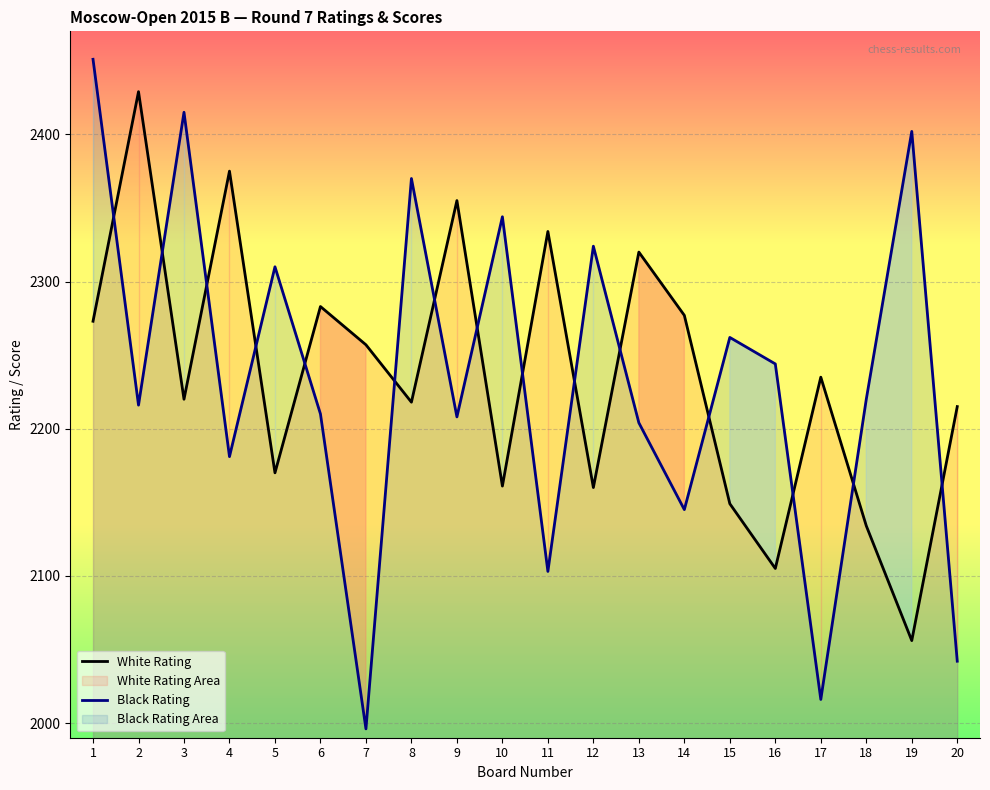

At which label does Black Rating reach its peak?

1